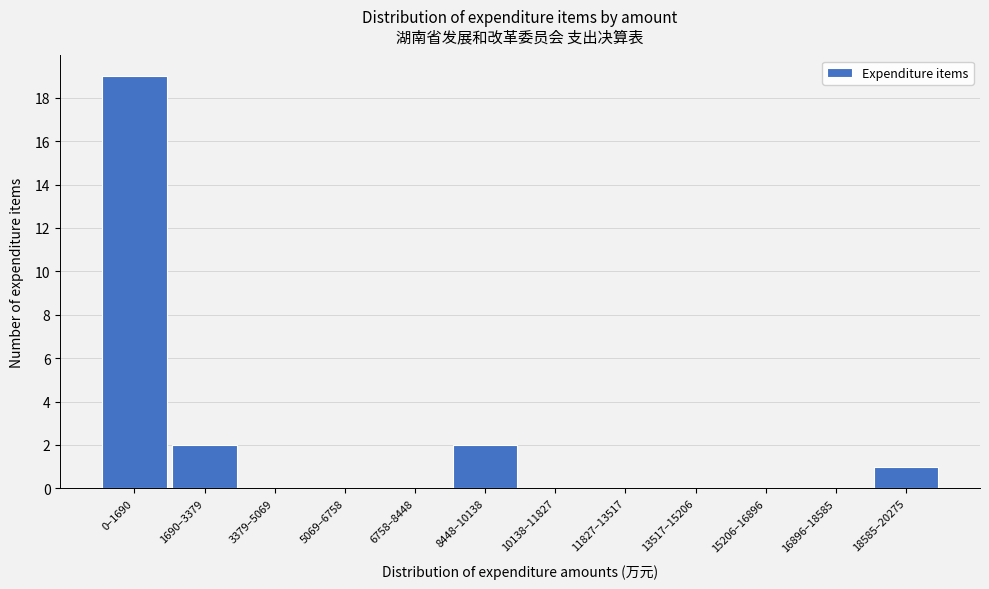

Reading left to right, transcribe all the data shown in this chart.

0–1690=19	1690–3379=2	3379–5069=0	5069–6758=0	6758–8448=0	8448–10138=2	10138–11827=0	11827–13517=0	13517–15206=0	15206–16896=0	16896–18585=0	18585–20275=1